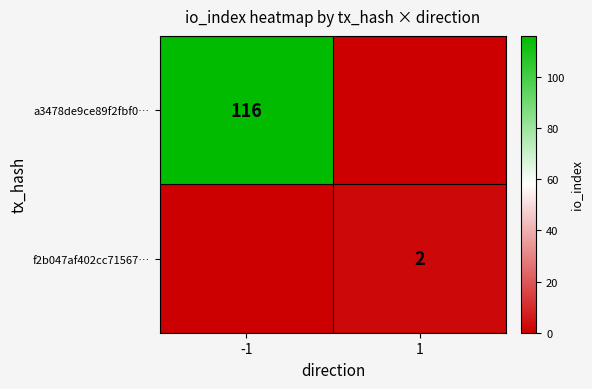

The value of a3478de9ce89f2fbf0… at -1 is 189. True or false?

False